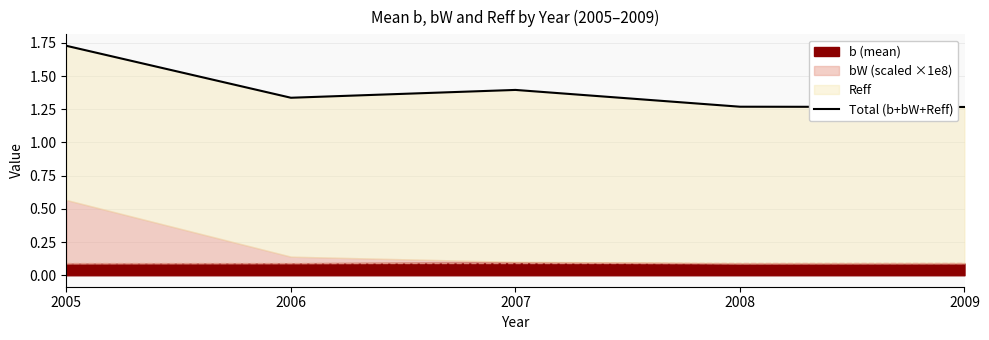

Reading left to right, what are all the values shown in this chart?

1.7	1.3	1.4	1.3	1.3